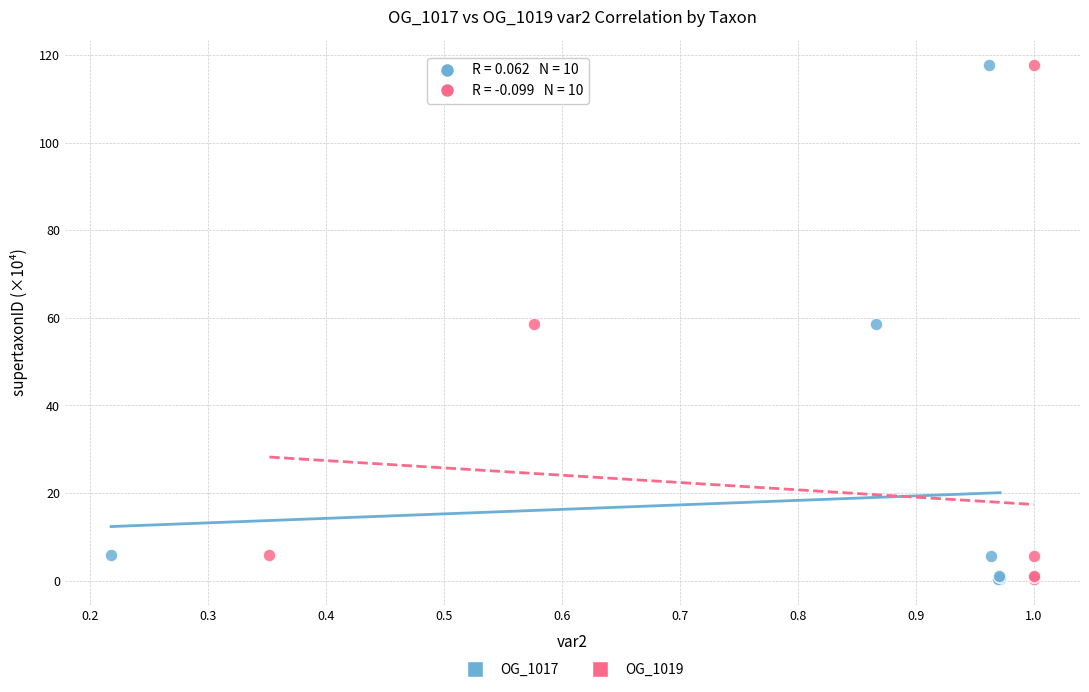

What are all the series names shown in the legend?

OG_1017, OG_1019